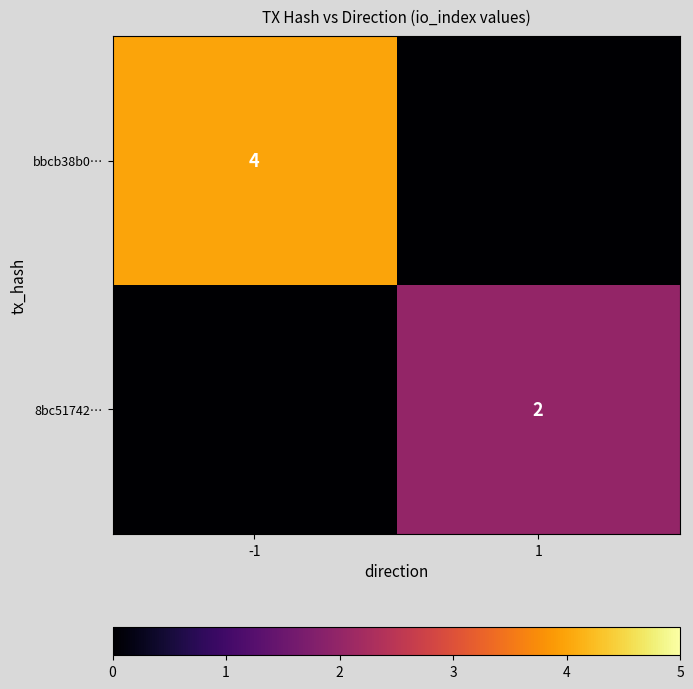

True or false: 8bc51742… has a value of 3 at 1.

False